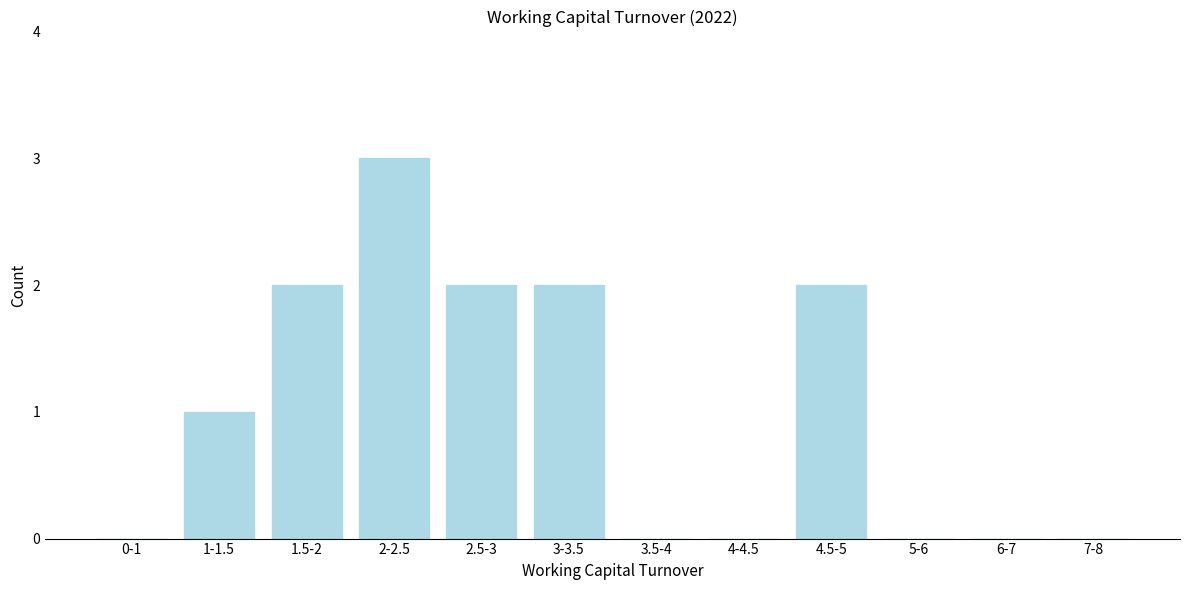

Reading left to right, list all the values displayed in this chart.

0-1=0	1-1.5=1	1.5-2=2	2-2.5=3	2.5-3=2	3-3.5=2	3.5-4=0	4-4.5=0	4.5-5=2	5-6=0	6-7=0	7-8=0